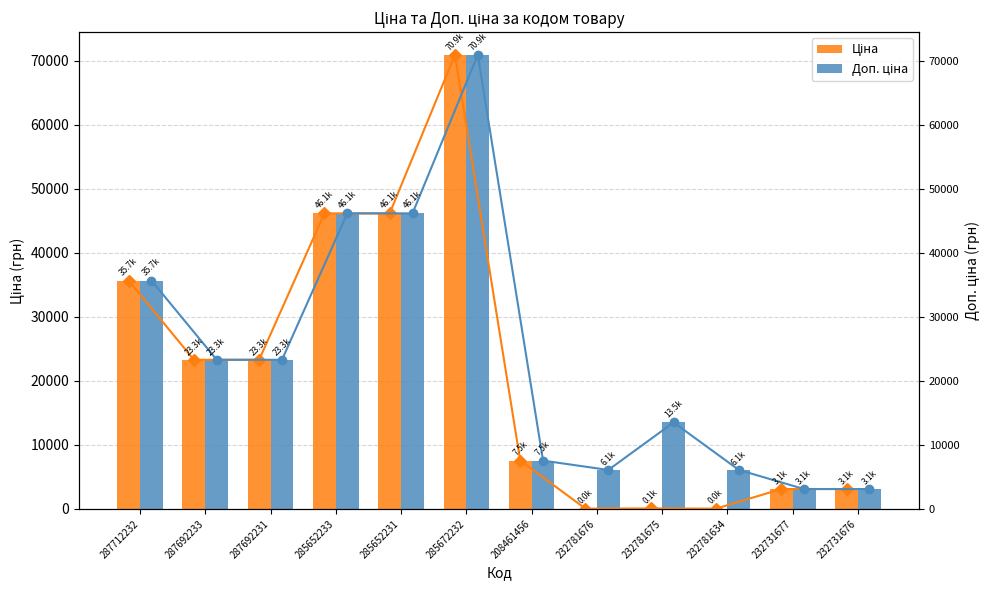

Which series changed the most between 287692231 and 232731677?

Доп. ціна